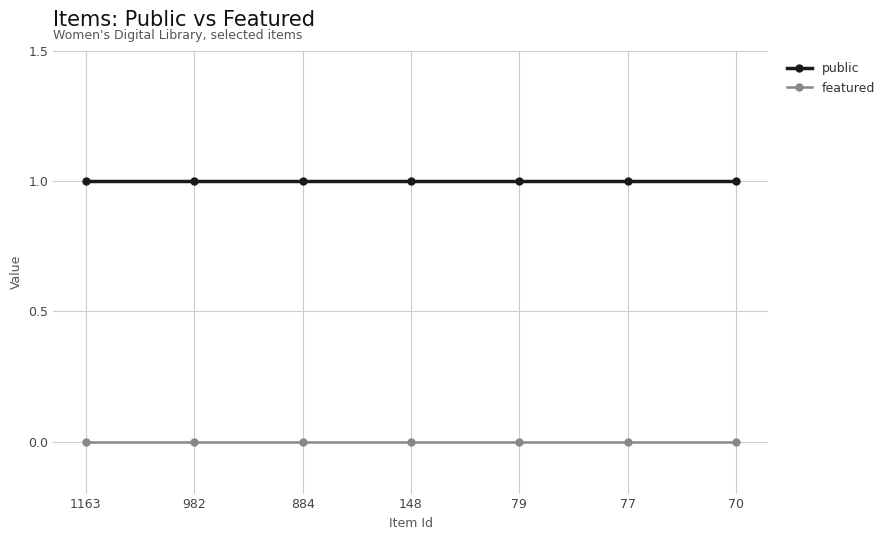

Is the value of public at 70 greater than the value of featured at 79?

Yes